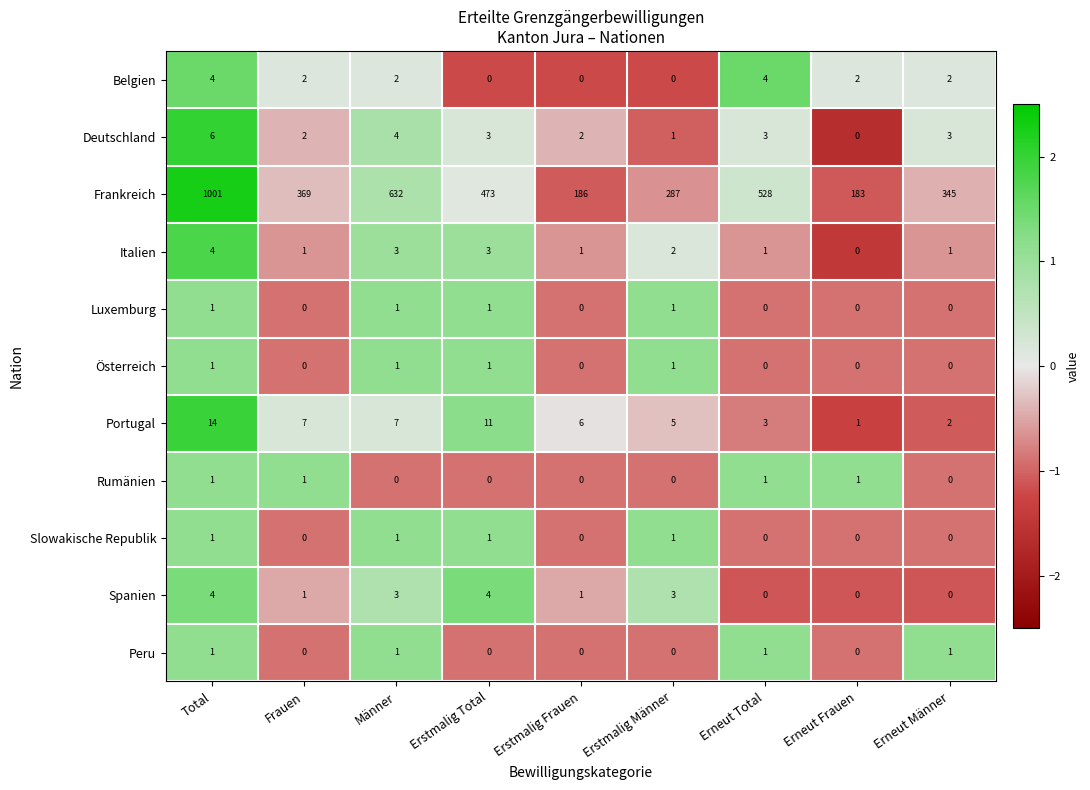

What is the highest value of the Italien series?

4